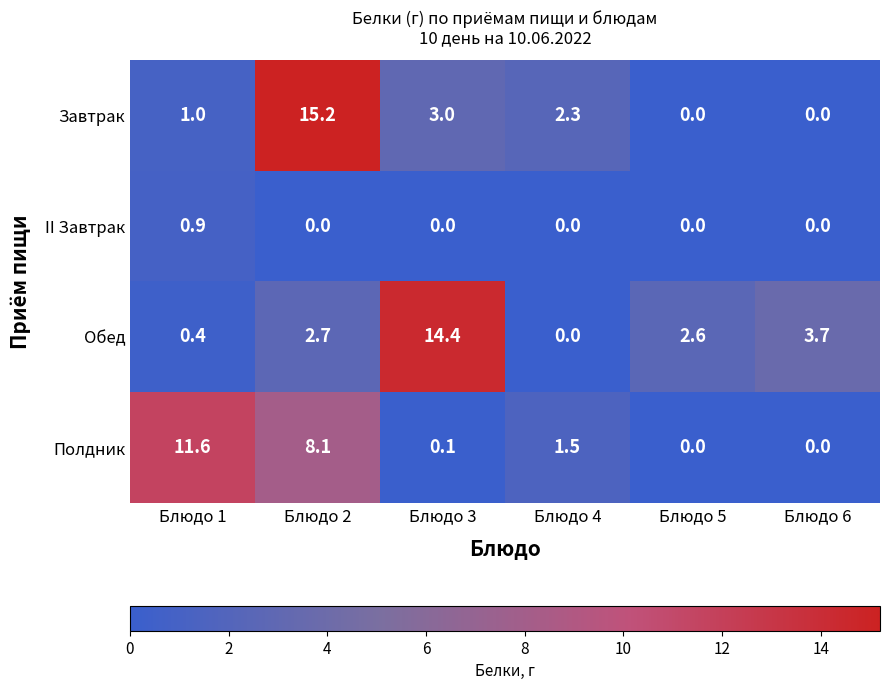

How many positive values does the Завтрак series have?

4